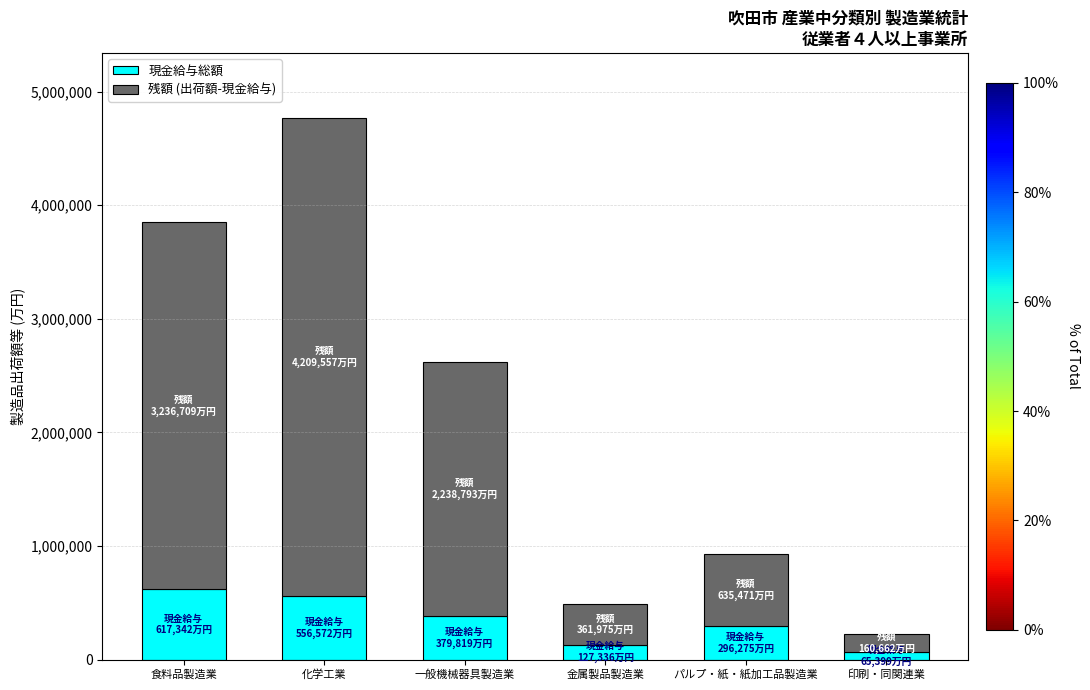

Reading right to left, transcribe the values for 現金給与総額.

65399	296275	127336	379819	556572	617342